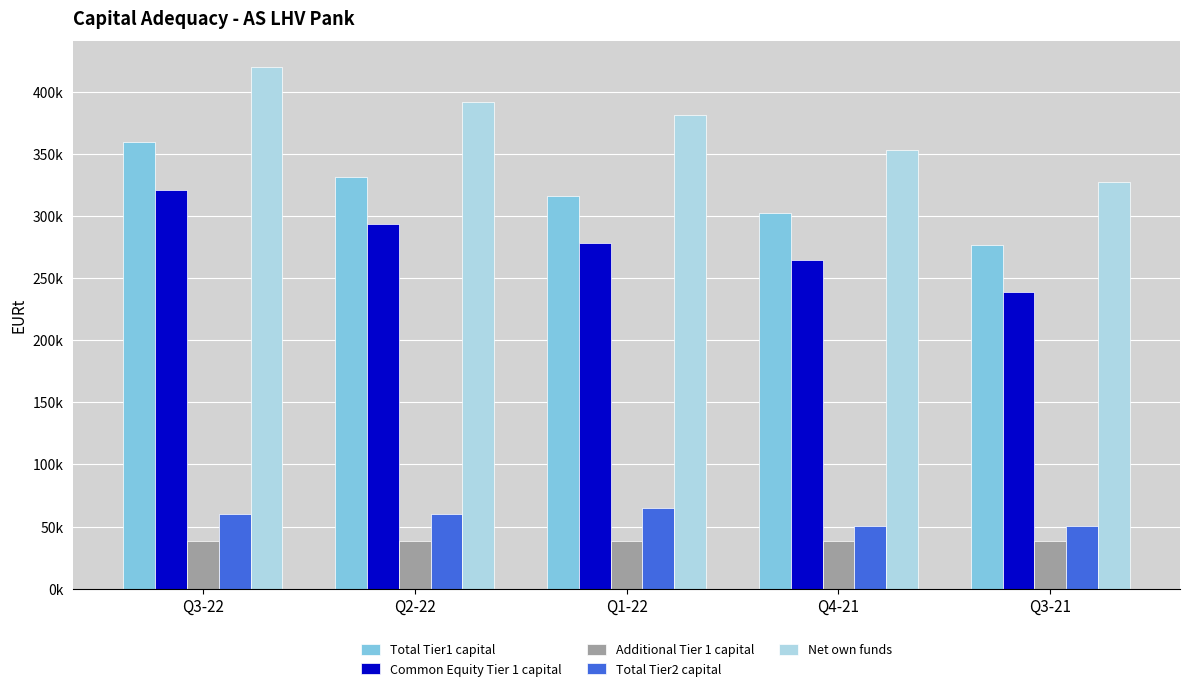

List the series in order of their peak value, highest first.

Net own funds, Total Tier1 capital, Common Equity Tier 1 capital, Total Tier2 capital, Additional Tier 1 capital